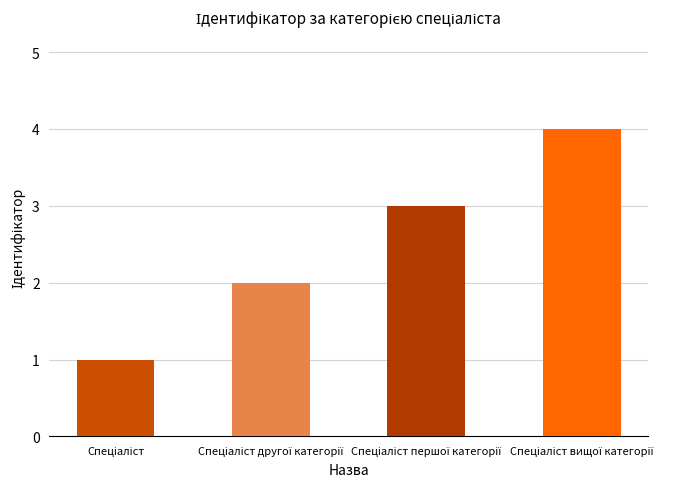

How many data points are less than 3?

2